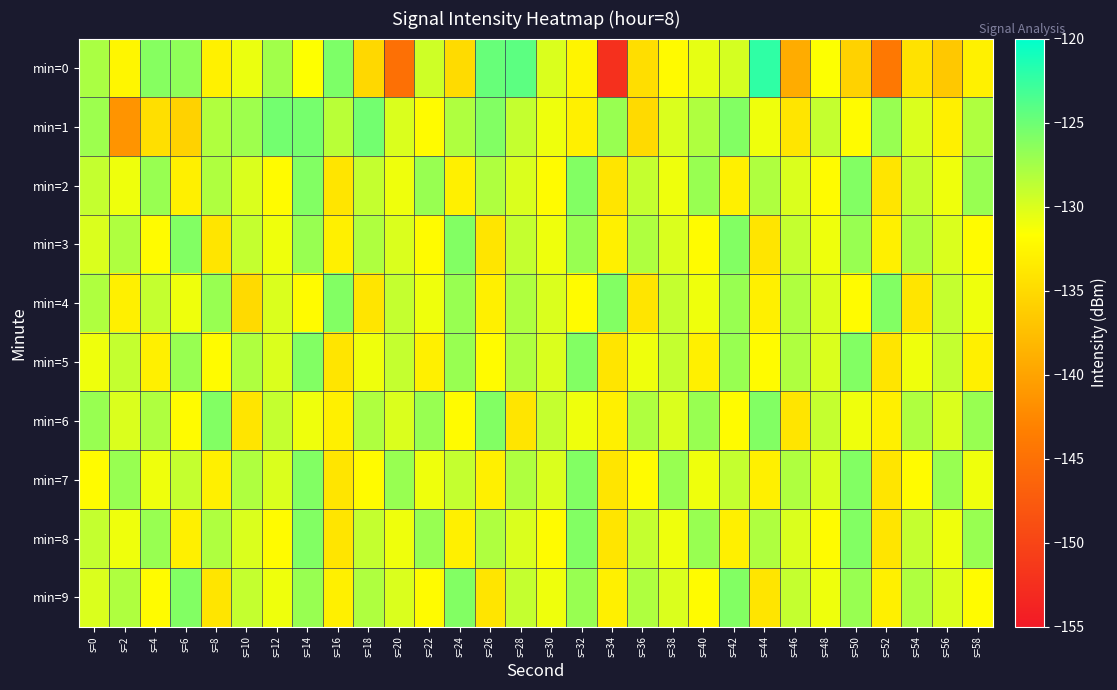

At which category is the sum across all series the highest?

s=14